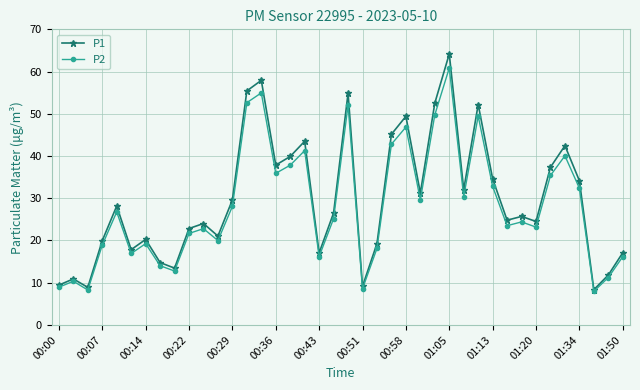

Which series has the widest spread of values?

P1